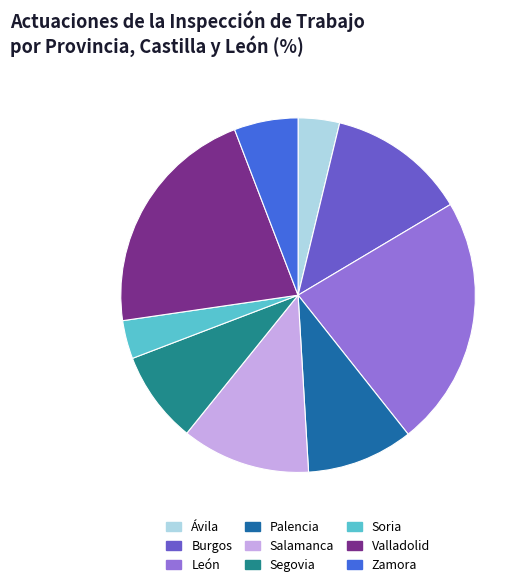

Combined, do Salamanca and Soria account for over 50%?

No